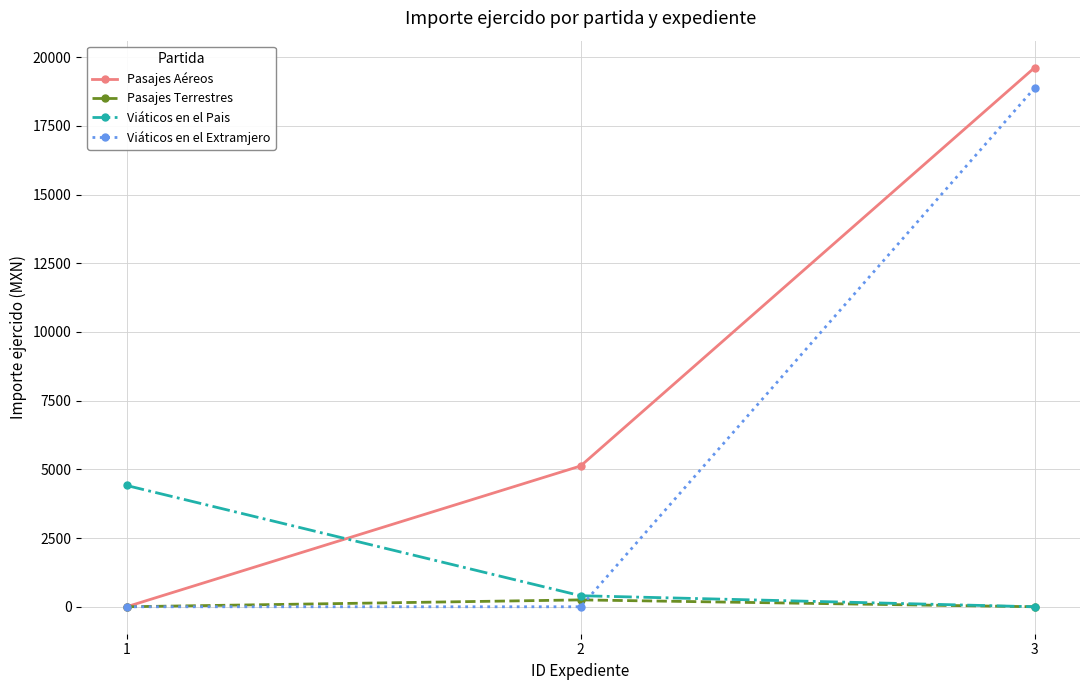

How many lines are shown in the chart?

4